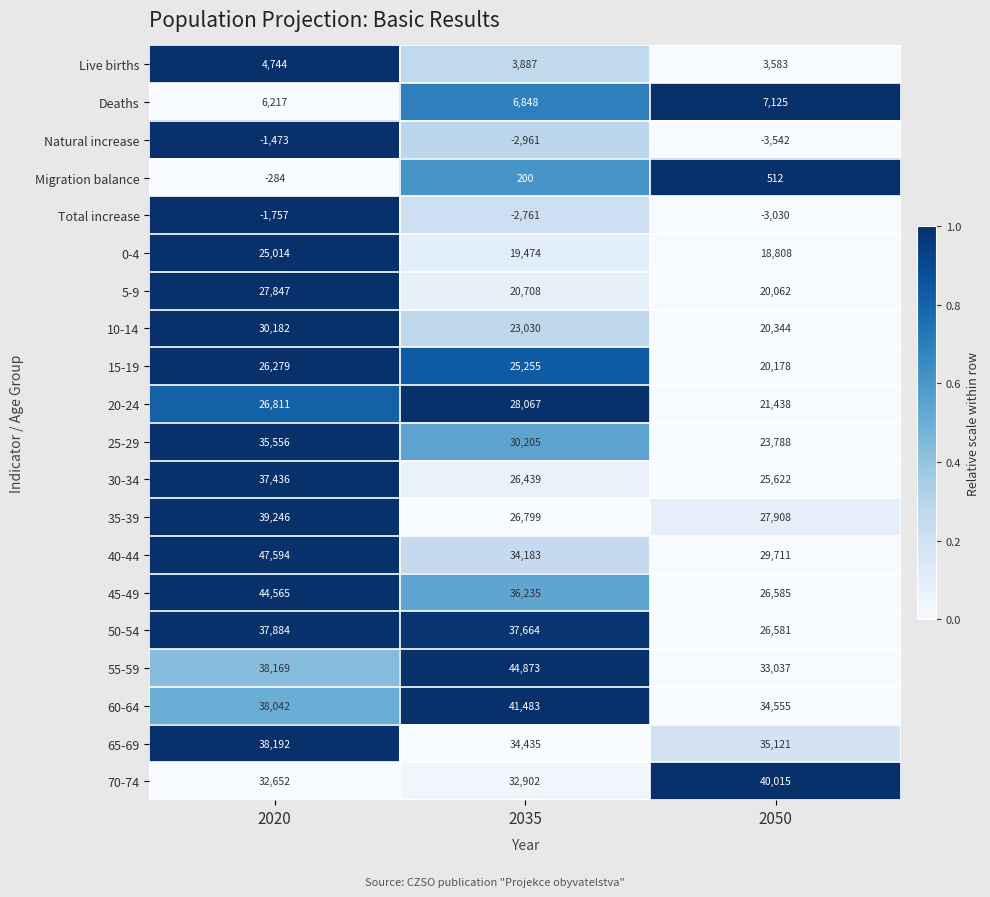

Which series changed the most between 2020 and 2050?

45-49